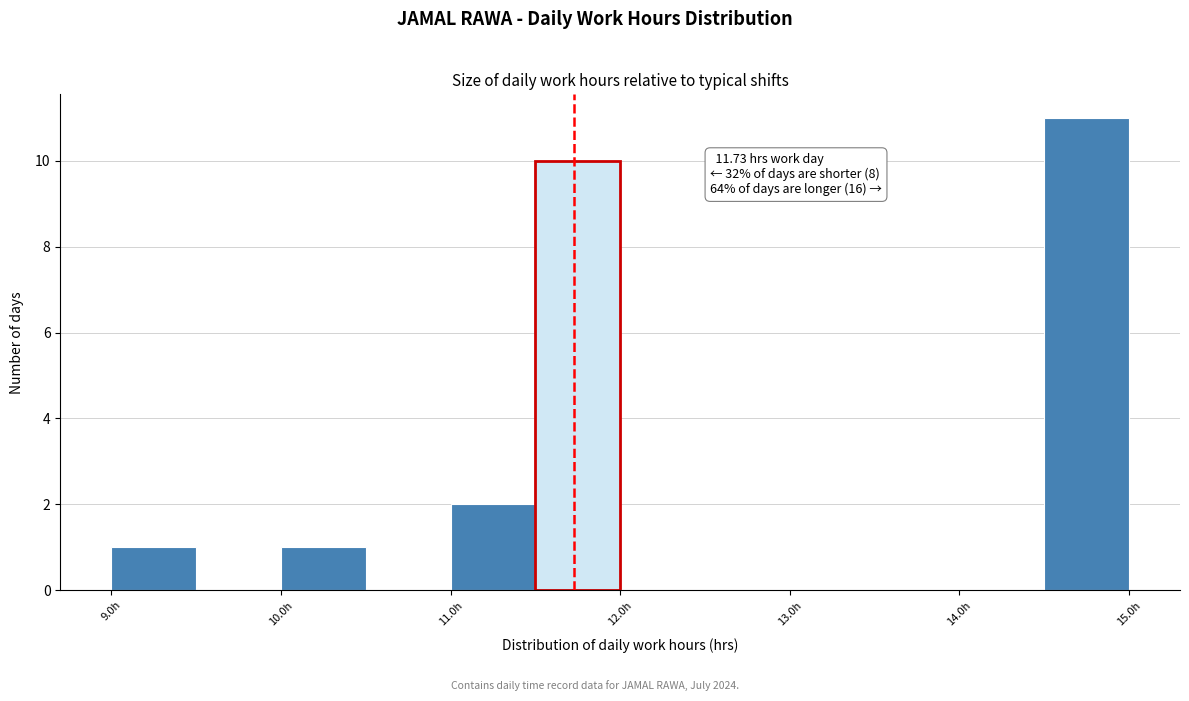

Which range on the x-axis has the tallest bar?

14.5 to 15.0